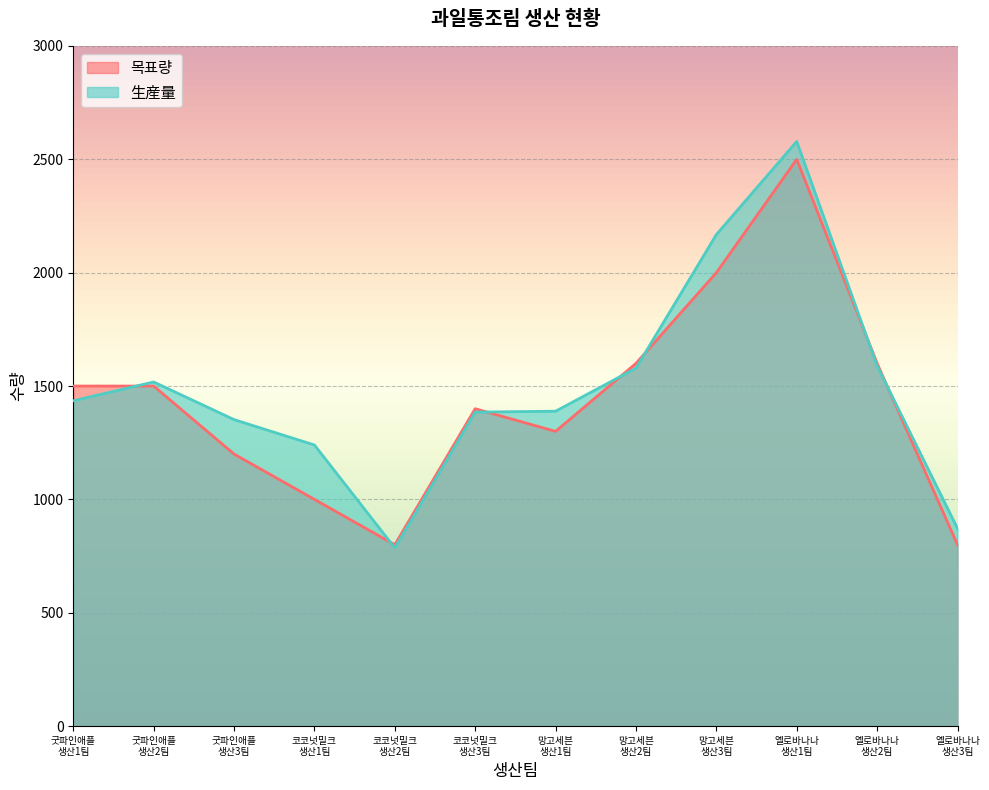

What is the value of the 生産量 point at the 7th from the left?

1389